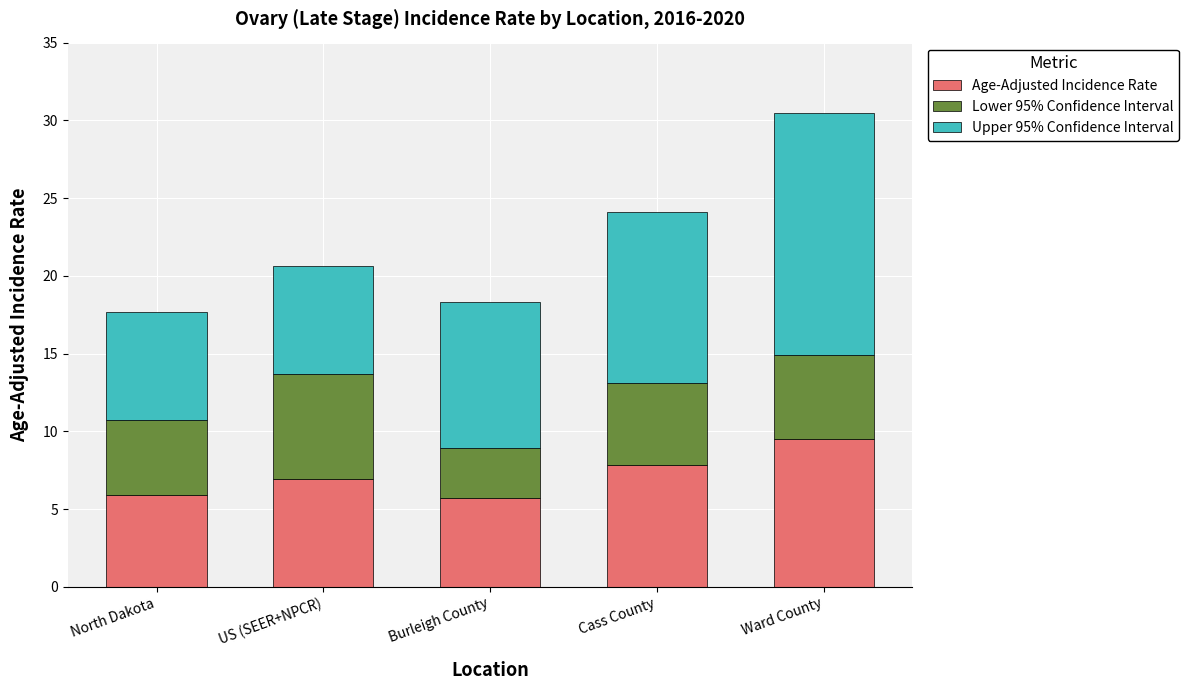

What is the highest value of the Age-Adjusted Incidence Rate series?

9.5